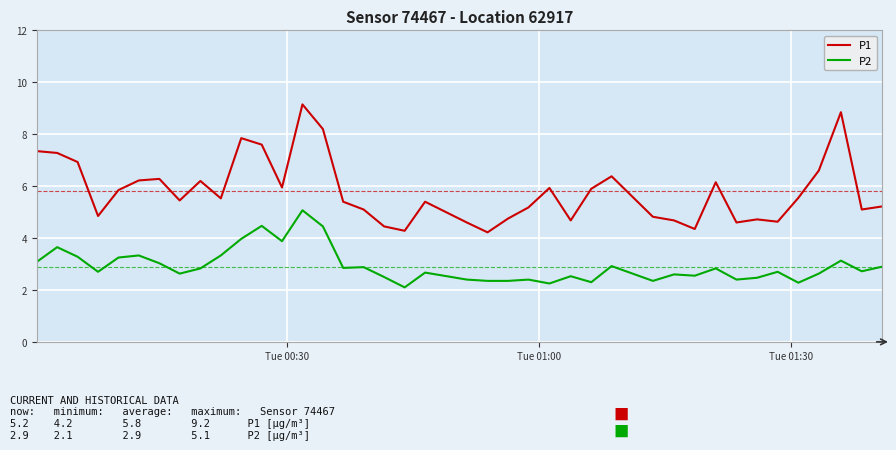

True or false: P2 and P1 intersect in this chart.

False